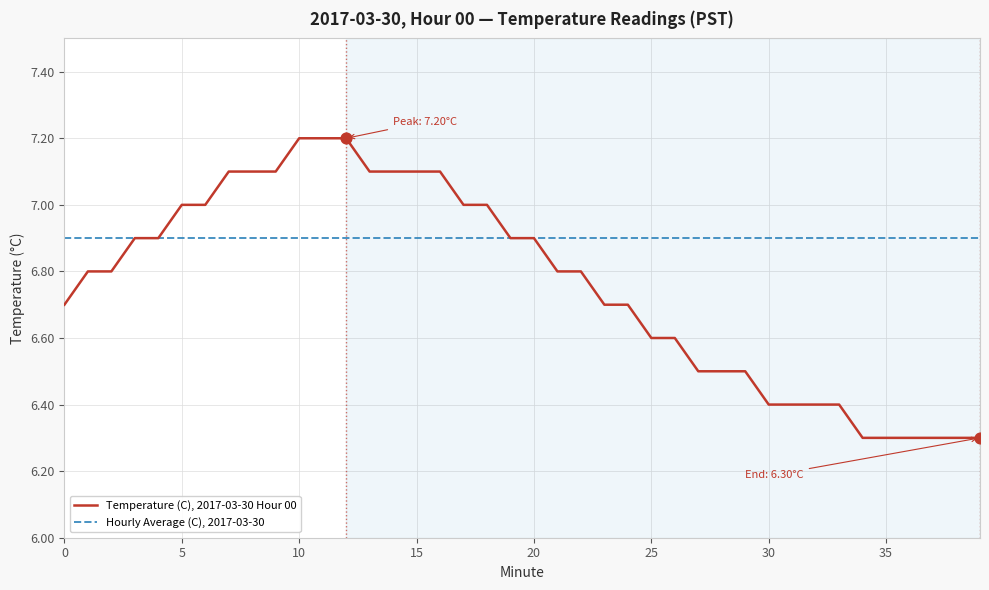

Which series has the largest total across all categories?

Hourly Average (C), 2017-03-30